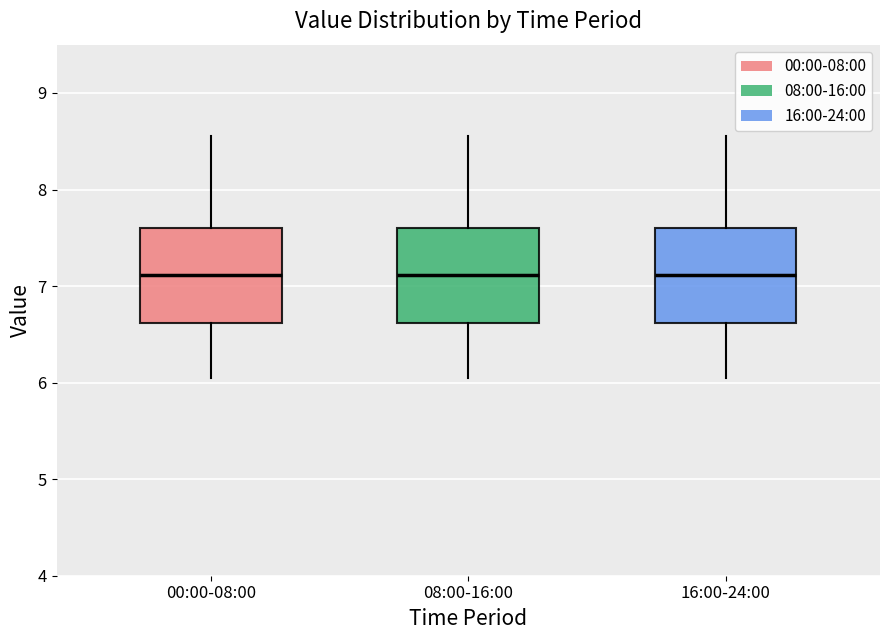

Reading left to right, read every box against the y-axis: the position of its median line, the range the box covers, and the ends of its whiskers. The values are not printed on the chart, so give them approximately, as read against the axis.

00:00-08:00: median 7.1, box 6.6 to 7.6, whiskers 6.1 to 8.6
08:00-16:00: median 7.1, box 6.6 to 7.6, whiskers 6.1 to 8.6
16:00-24:00: median 7.1, box 6.6 to 7.6, whiskers 6.1 to 8.6